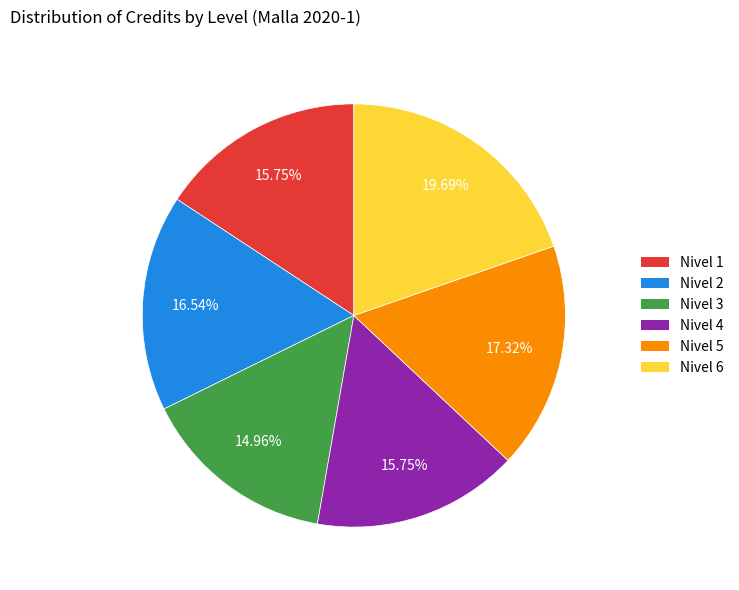

Does Nivel 3 account for over 50% of the chart?

No